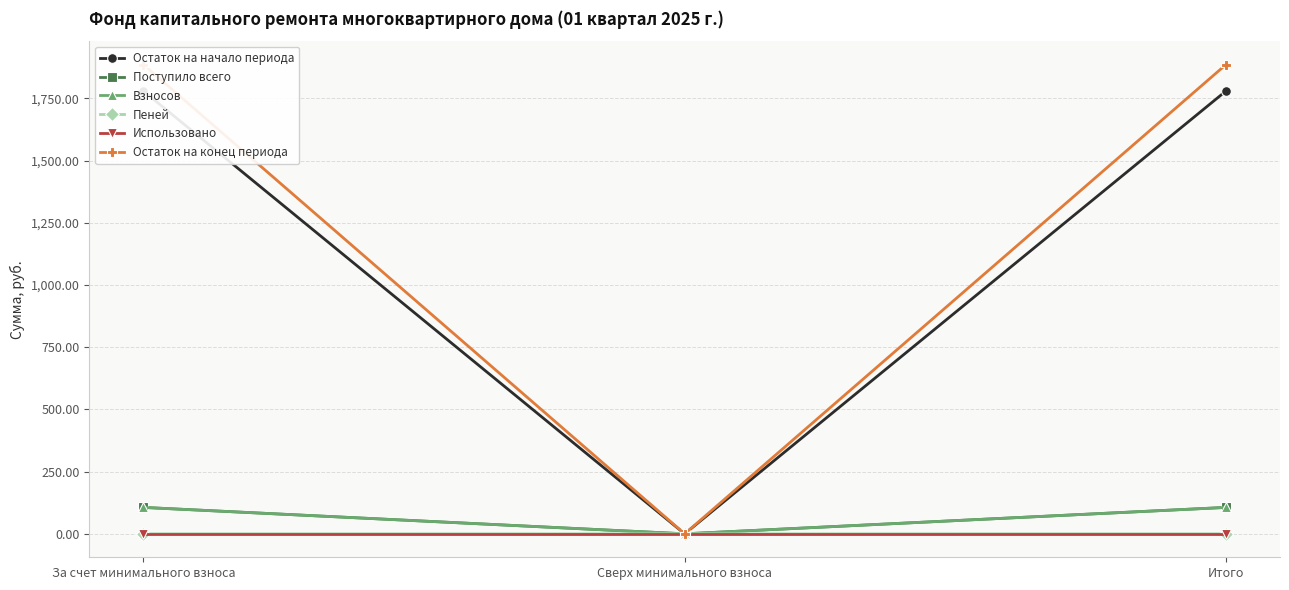

Rank the categories by Остаток на начало периода value from lowest to highest.

Сверх минимального взноса, За счет минимального взноса, Итого